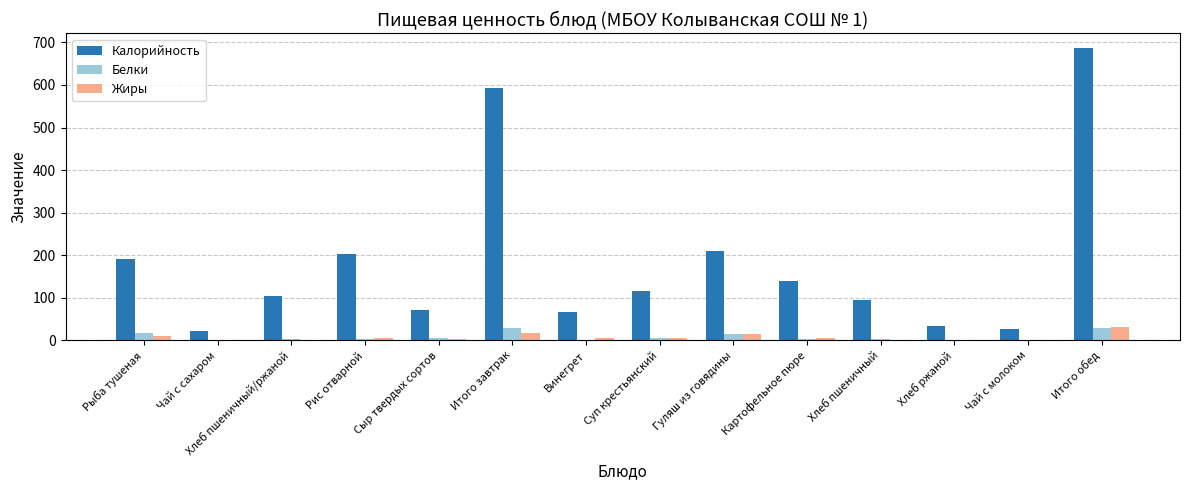

Count the number of categories in the chart.

14